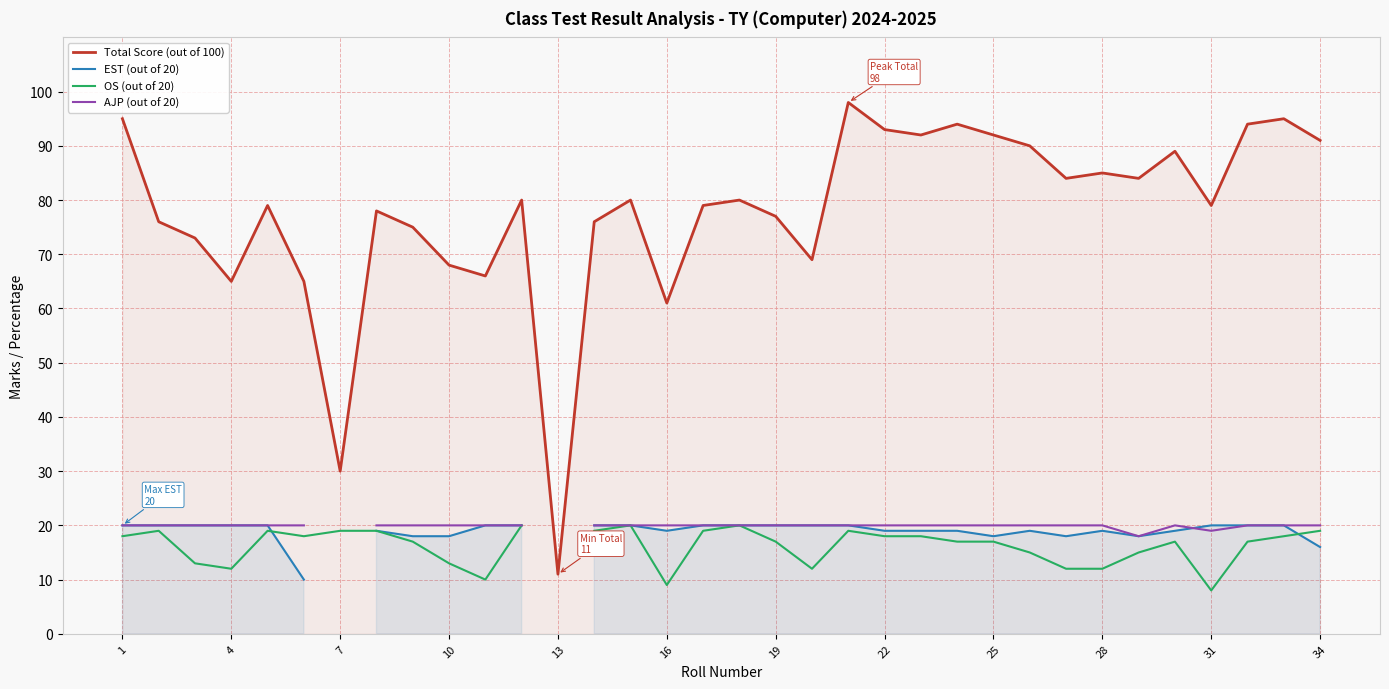

What is the lowest value of the Total Score (out of 100) series?

11